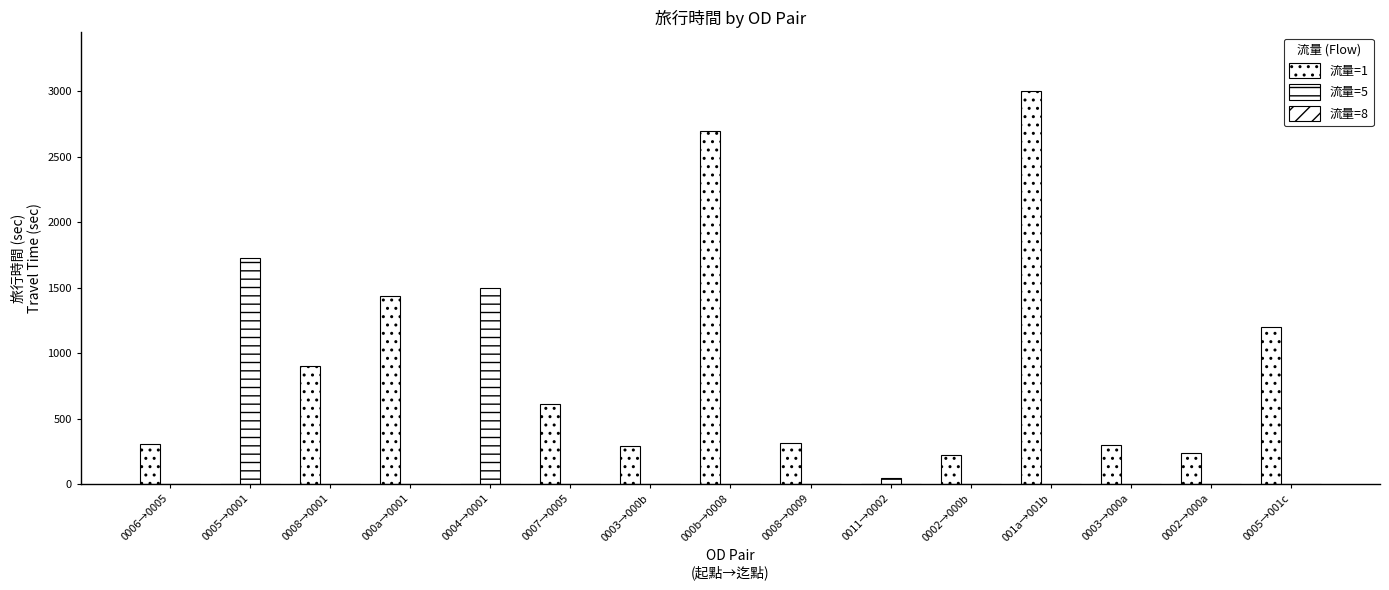

Which series has the largest total across all categories?

流量=1